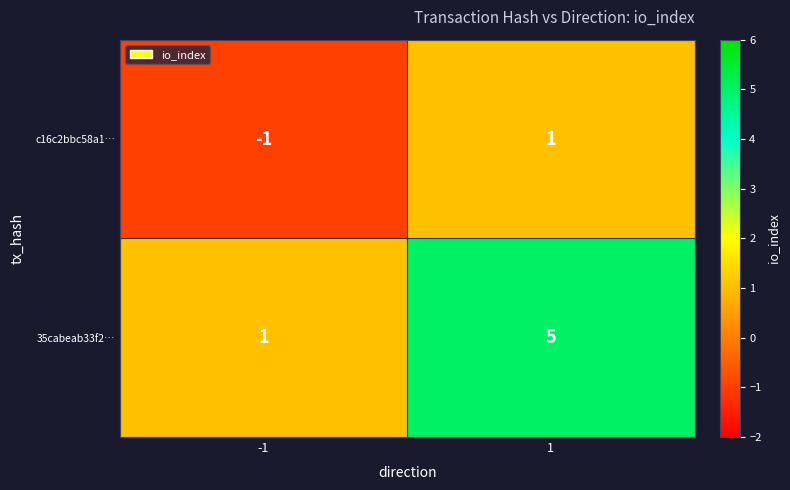

Between -1 and 1, which series saw the biggest shift?

35cabeab33f2…